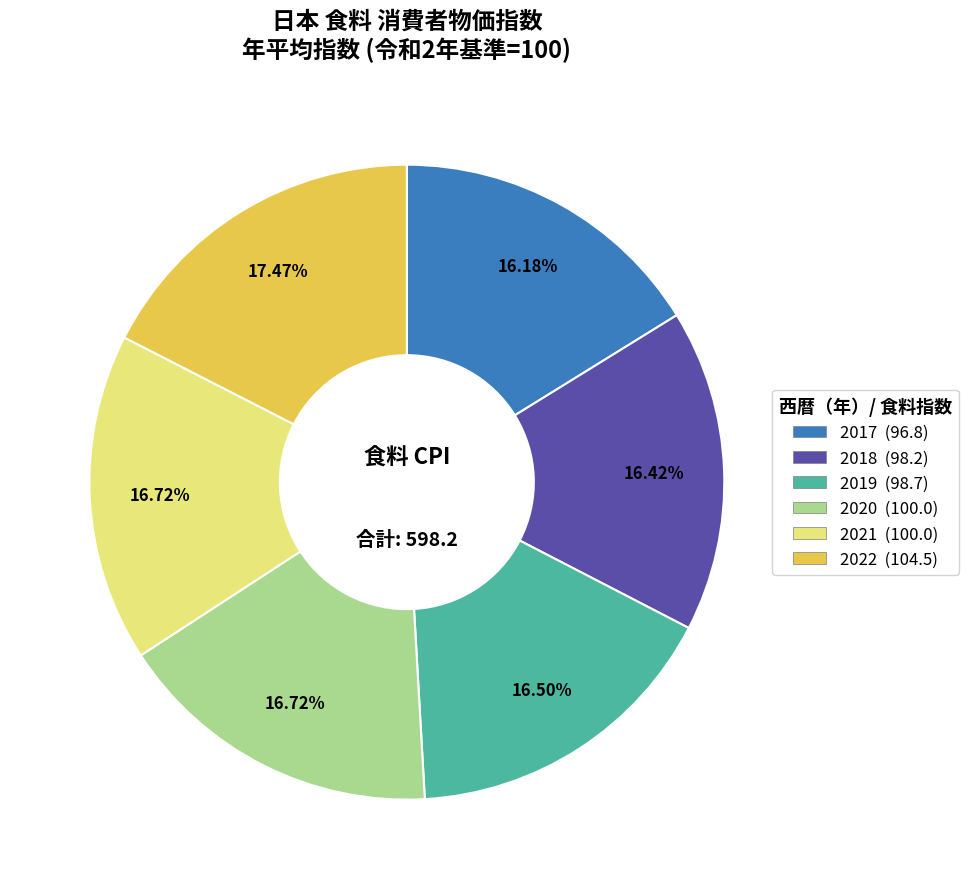

Does 2019 represent more than half of the total?

No